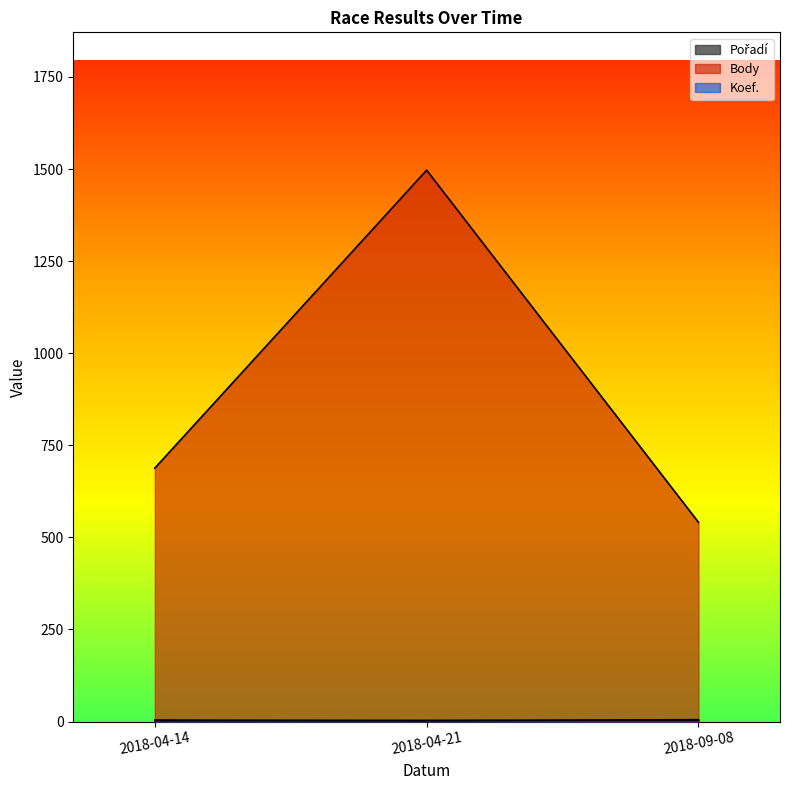

How many data points in Body are less than 688?

1